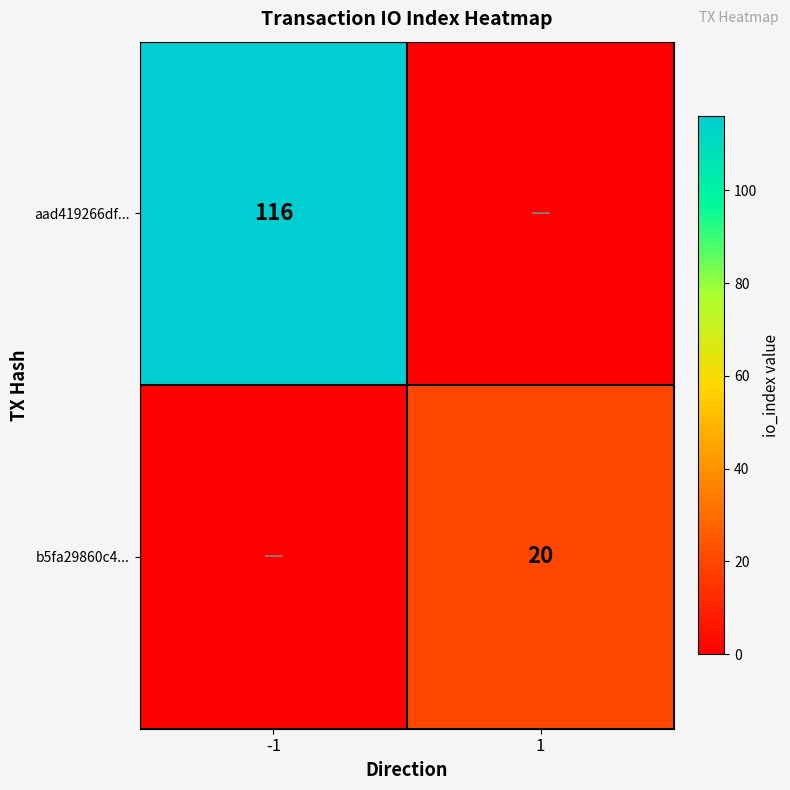

The value of aad419266df... at -1 is 116. True or false?

True